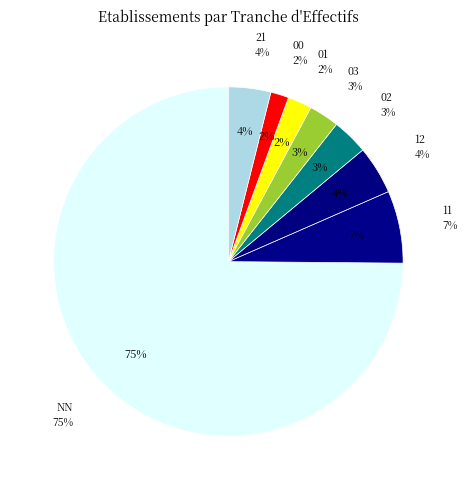

Which has a higher value, 12 or 11?

11